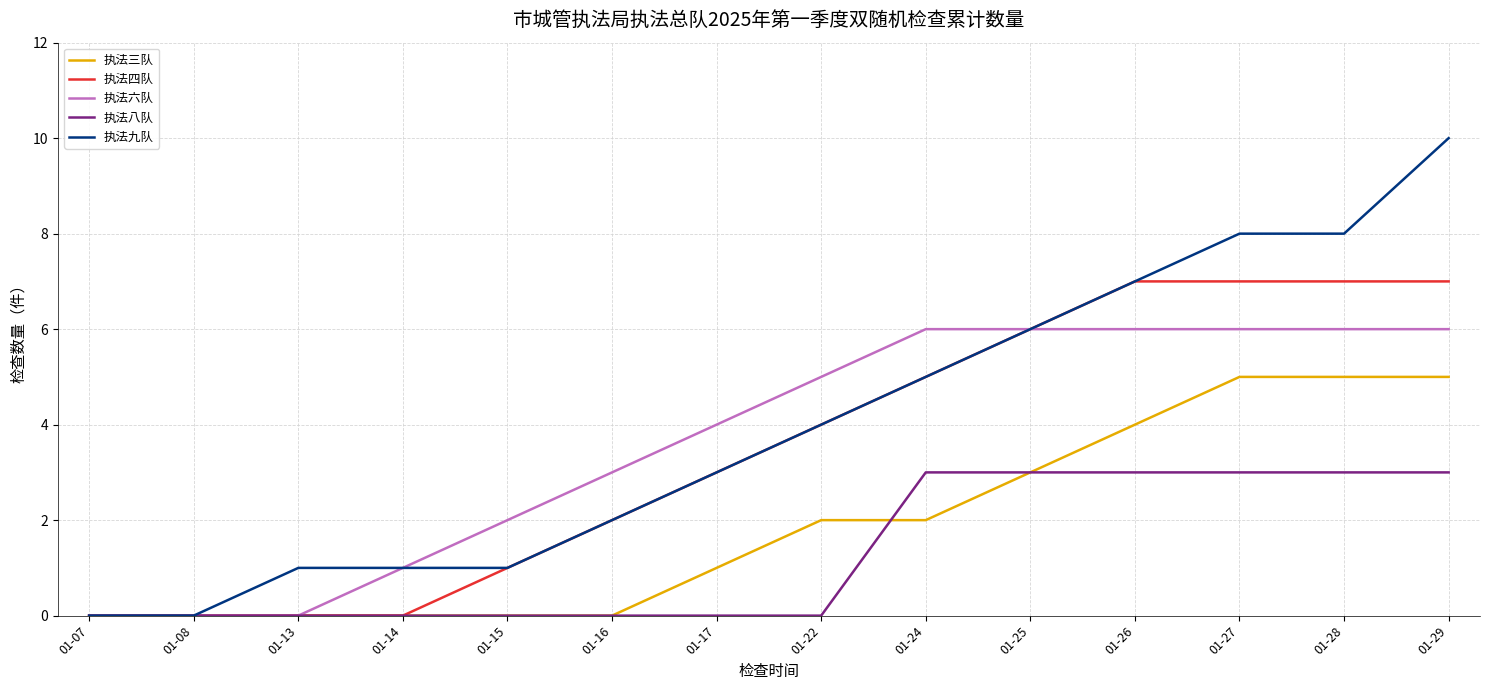

Reading left to right, transcribe all the data shown in this chart.

执法三队: 0	0	0	0	0	0	1	2	2	3	4	5	5	5
执法四队: 0	0	0	0	1	2	3	4	5	6	7	7	7	7
执法六队: 0	0	0	1	2	3	4	5	6	6	6	6	6	6
执法八队: 0	0	0	0	0	0	0	0	3	3	3	3	3	3
执法九队: 0	0	1	1	1	2	3	4	5	6	7	8	8	10